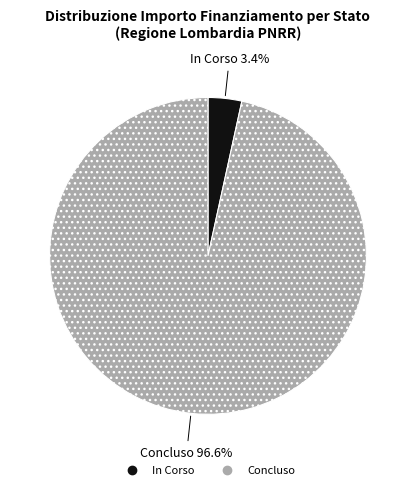

The Concluso slice represents 10% of the pie. True or false?

False